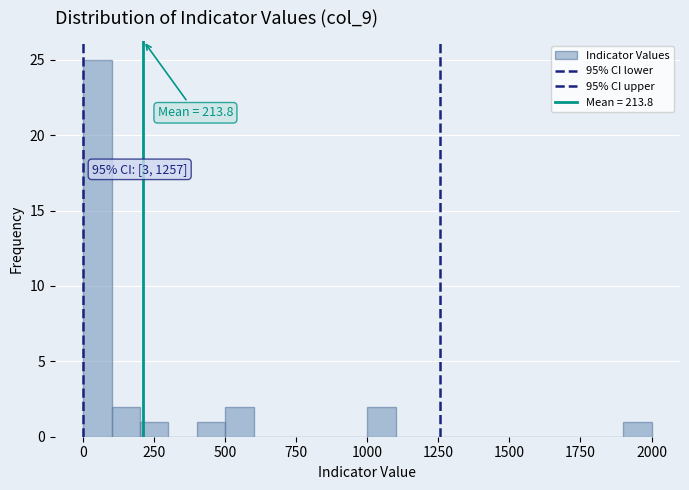

Around what value on the x-axis is the tallest bar? Give the approximate position of its centre, as read against the axis.

50